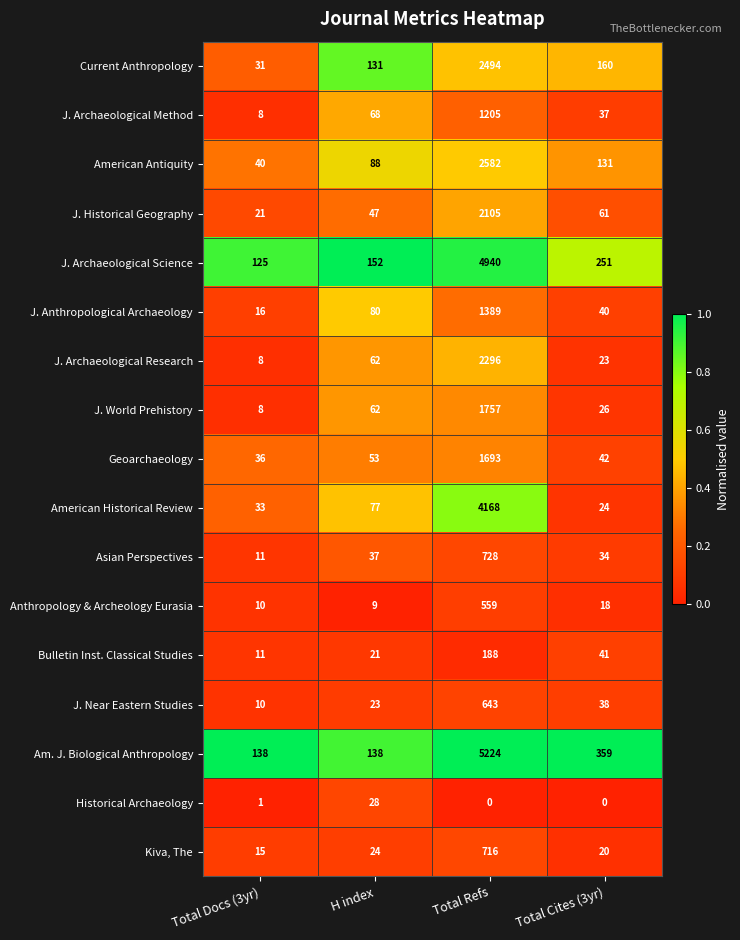

Read the Asian Perspectives value at Total Docs (3yr).

11